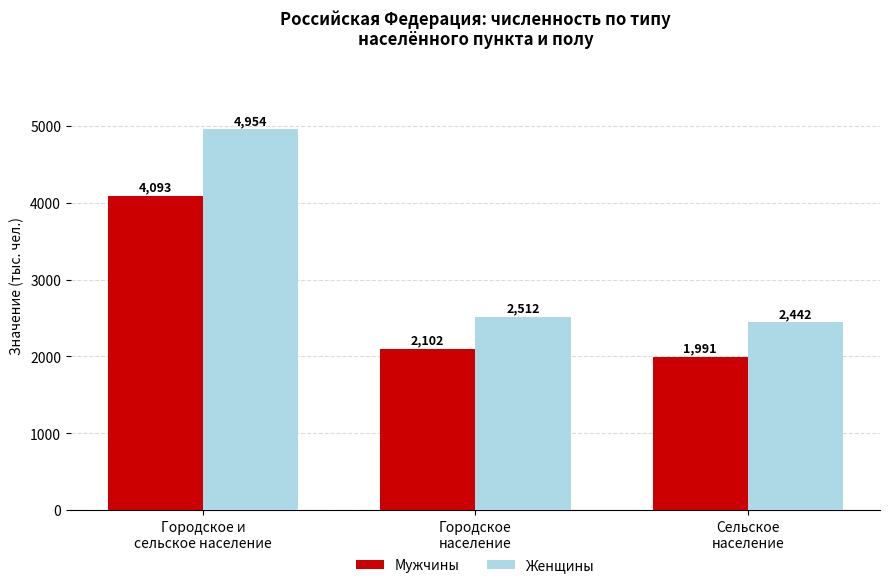

What is the difference between the Мужчины values at Сельское
население and Городское и
сельское население?

2102